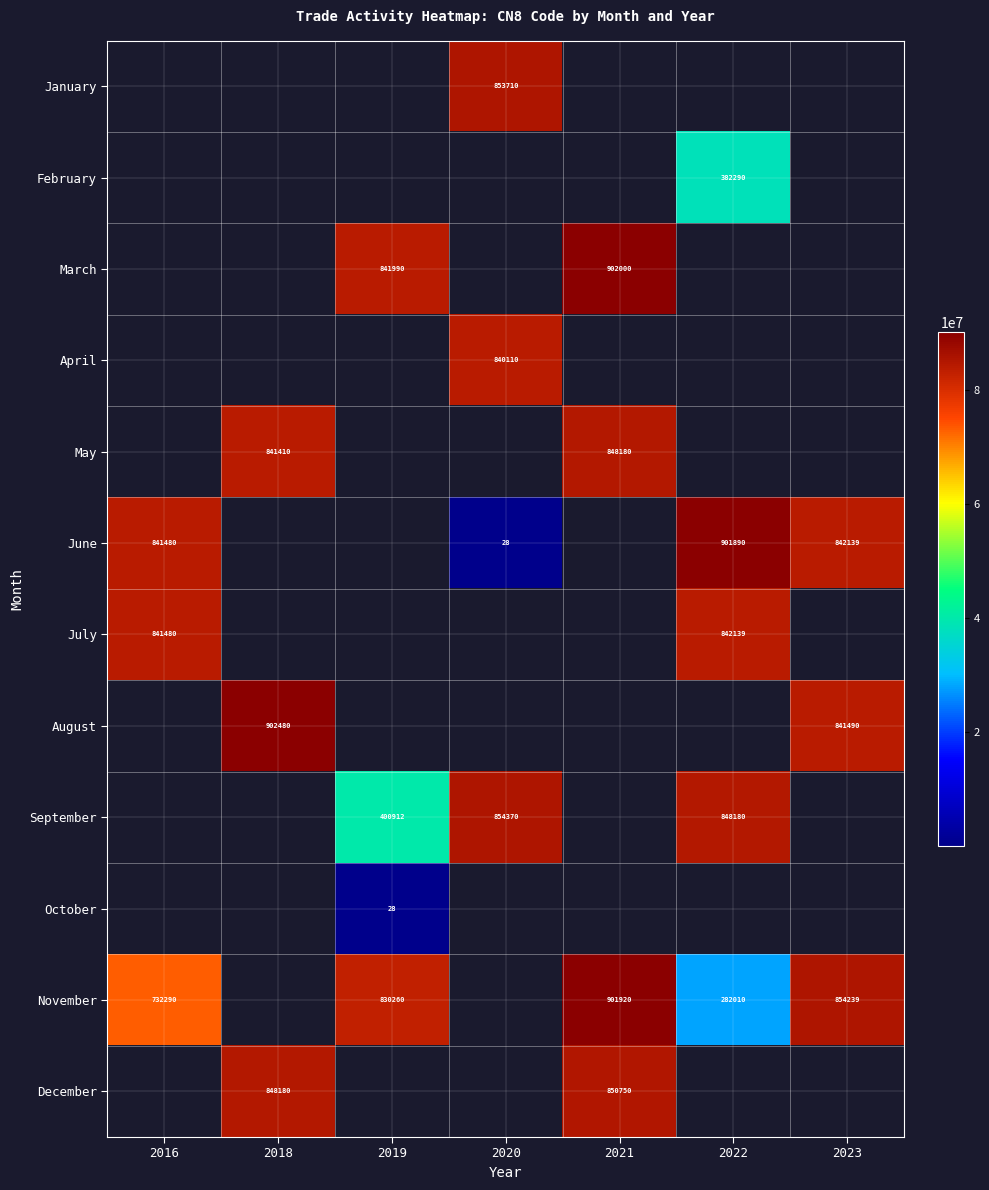

True or false: September has a value of 175551 at 2019.

False